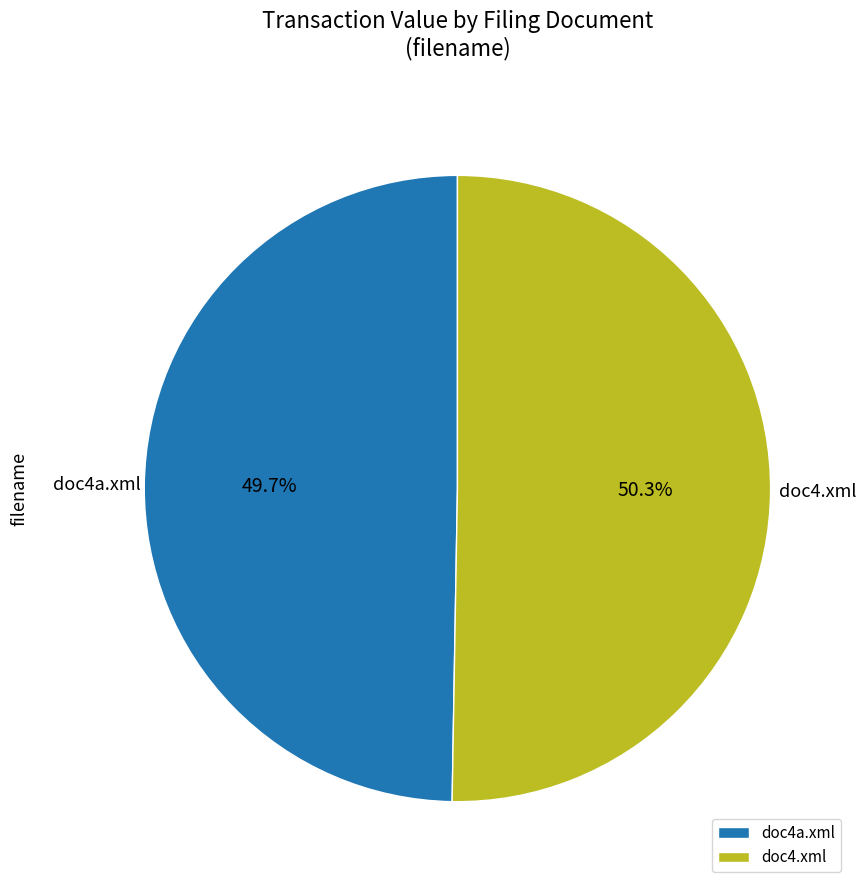

Rank the categories by value from lowest to highest.

doc4a.xml, doc4.xml